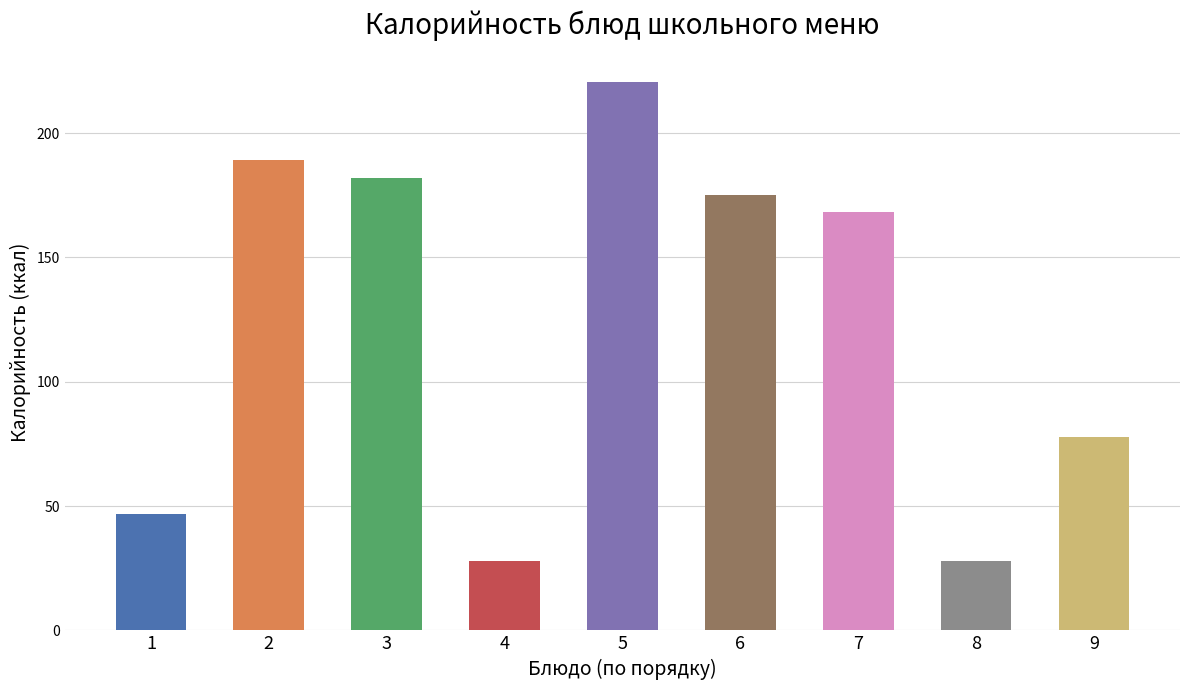

How many bars are there in total?

9